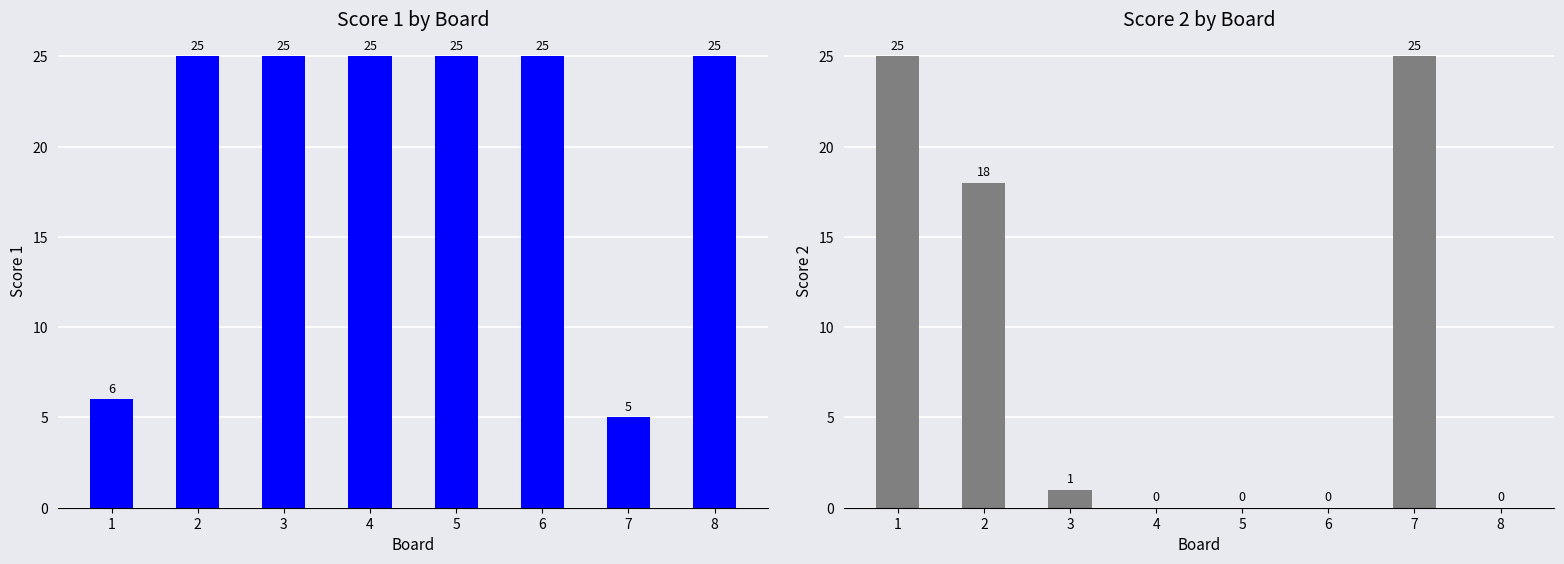

How many values in the Score 2 series are below 1?

4